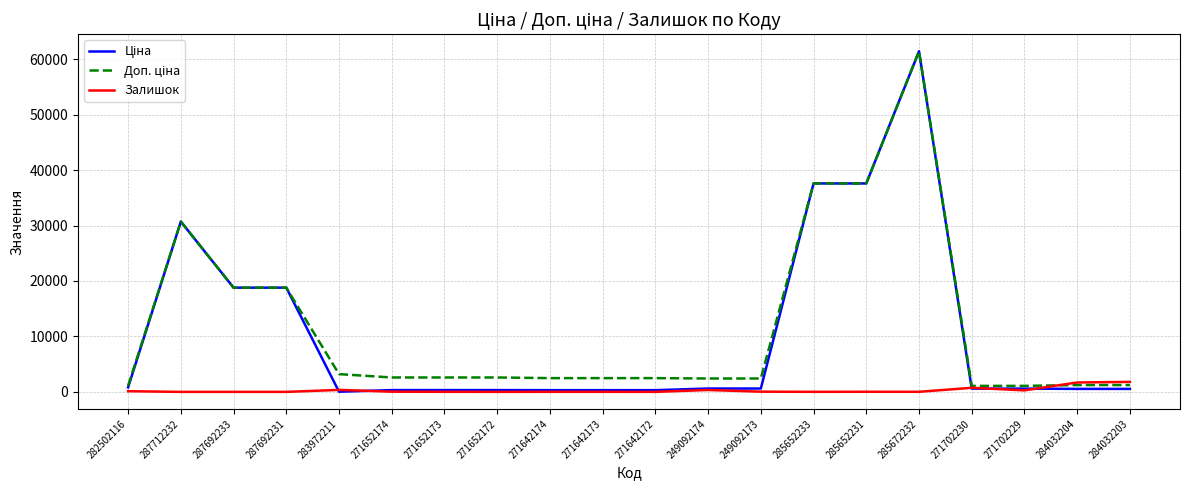

The Залишок series shows 23.0 at 285652231. True or false?

True